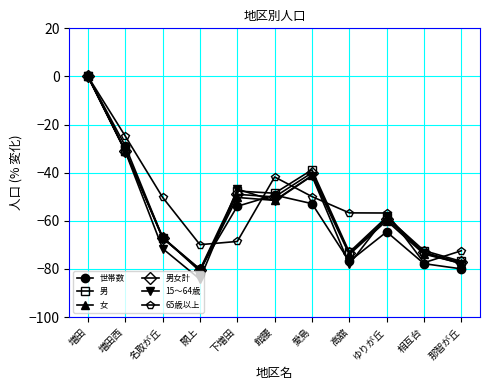

How many lines are shown in the chart?

6